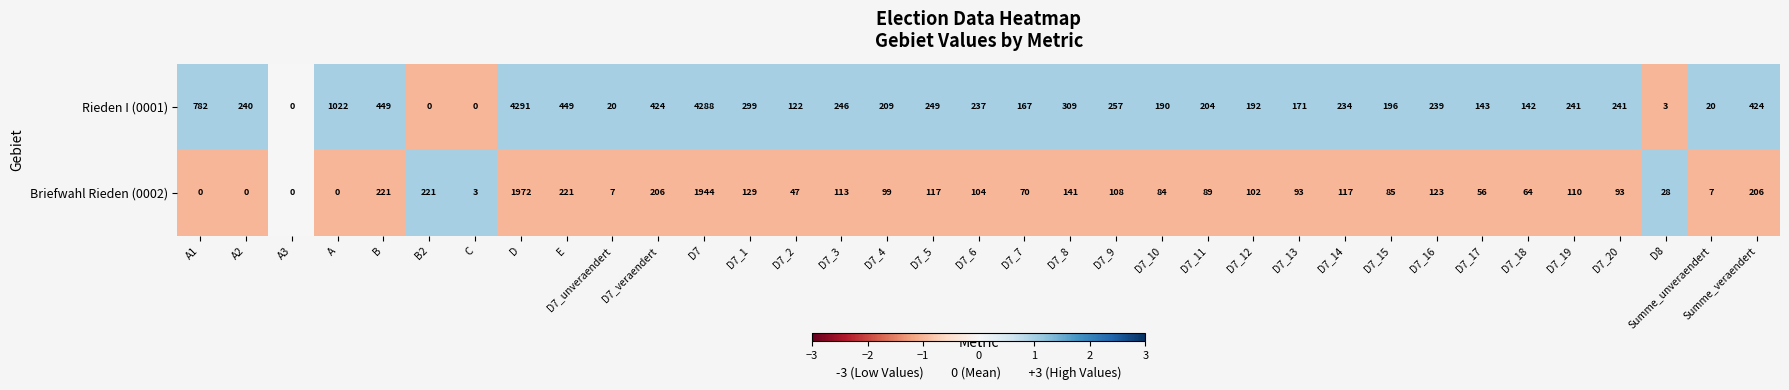

How many data points does each series have?

35